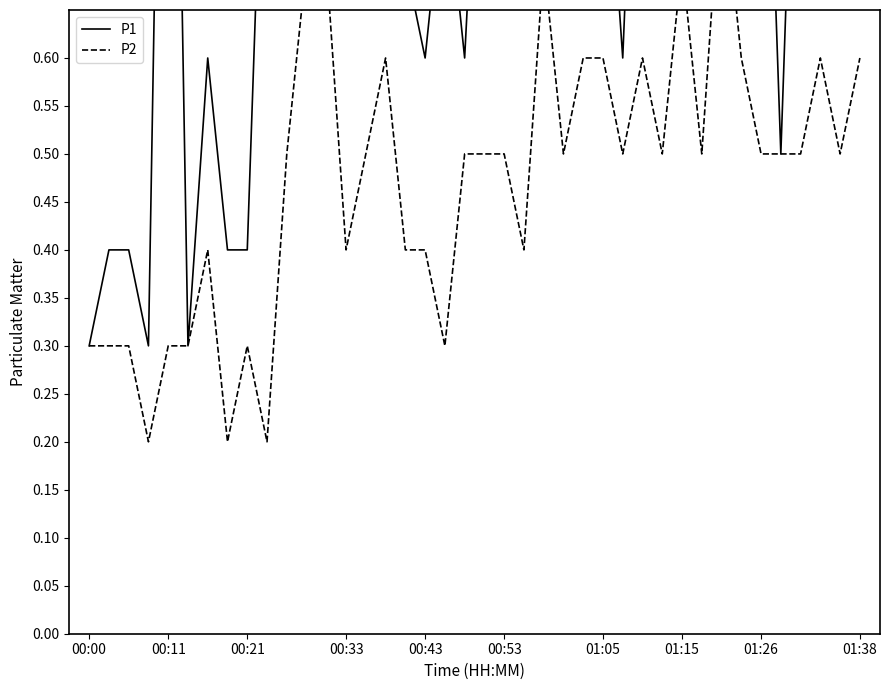

Does the chart display data point markers on the line(s)?

No